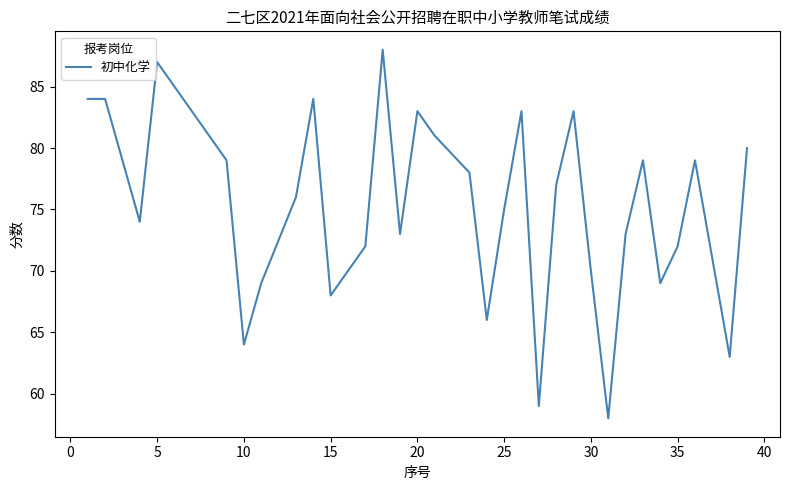

What is the smallest value displayed?

58